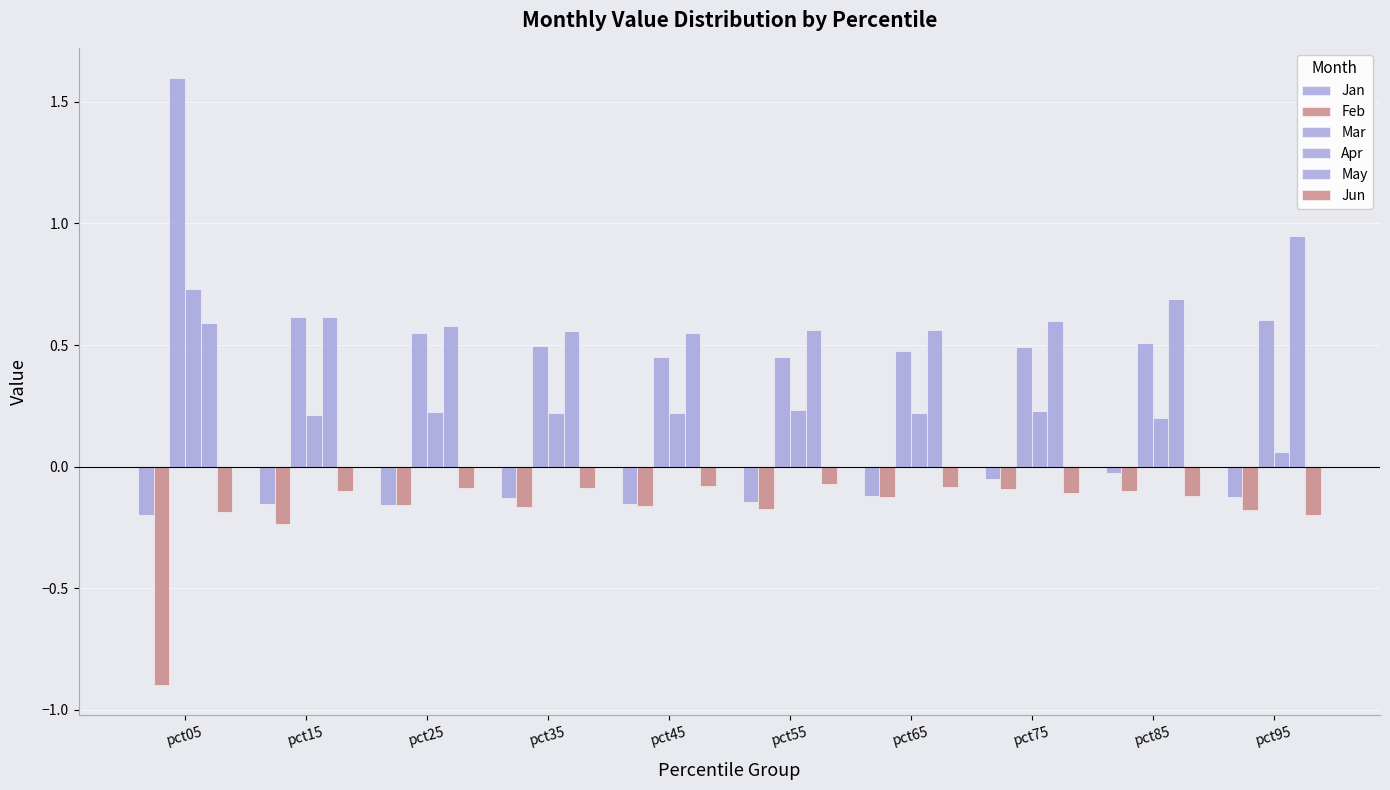

Does the chart contain any negative values?

Yes